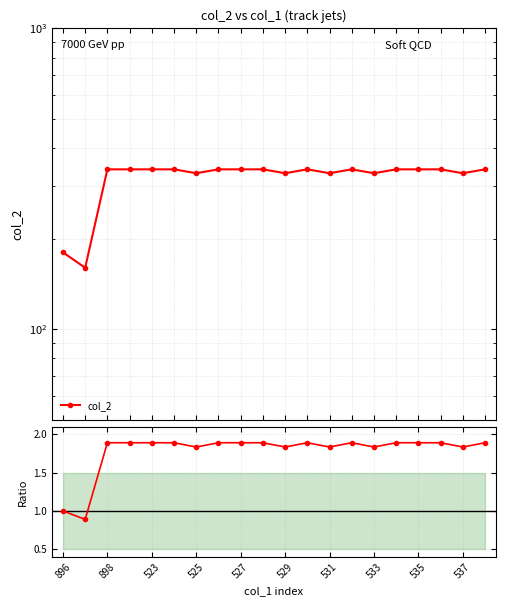

Is it true that col_2 equals 196.4 at 529?

False